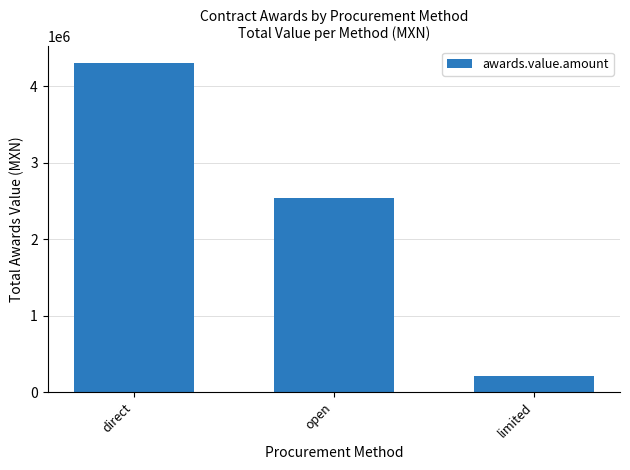

What is the sum of all values?

7055766.0